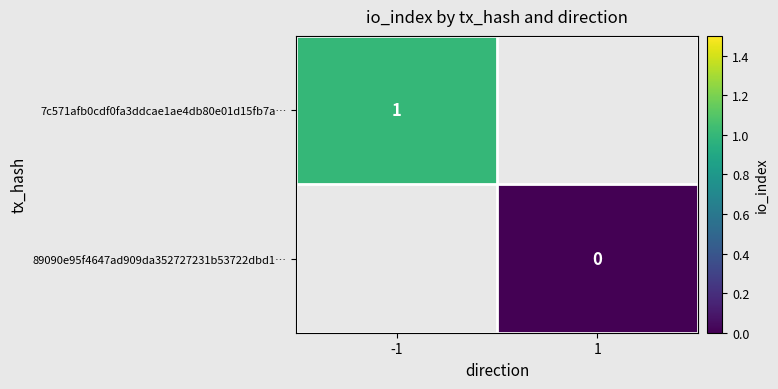

The value of 7c571afb0cdf0fa3ddcae1ae4db80e01d15fb7a… at -1 is 0. True or false?

False